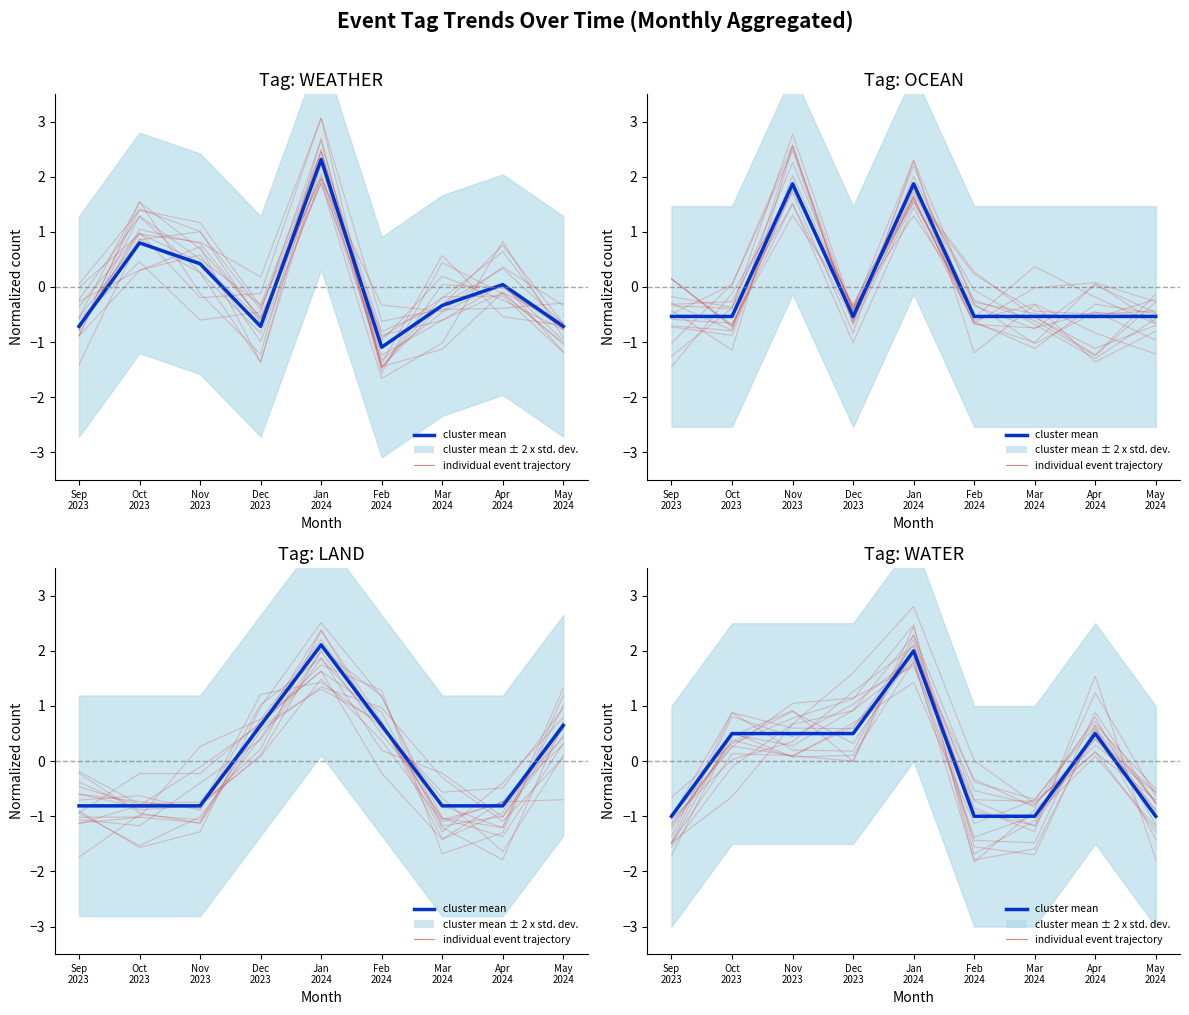

The individual trajectory series shows 0.3 at Apr
2024. True or false?

False